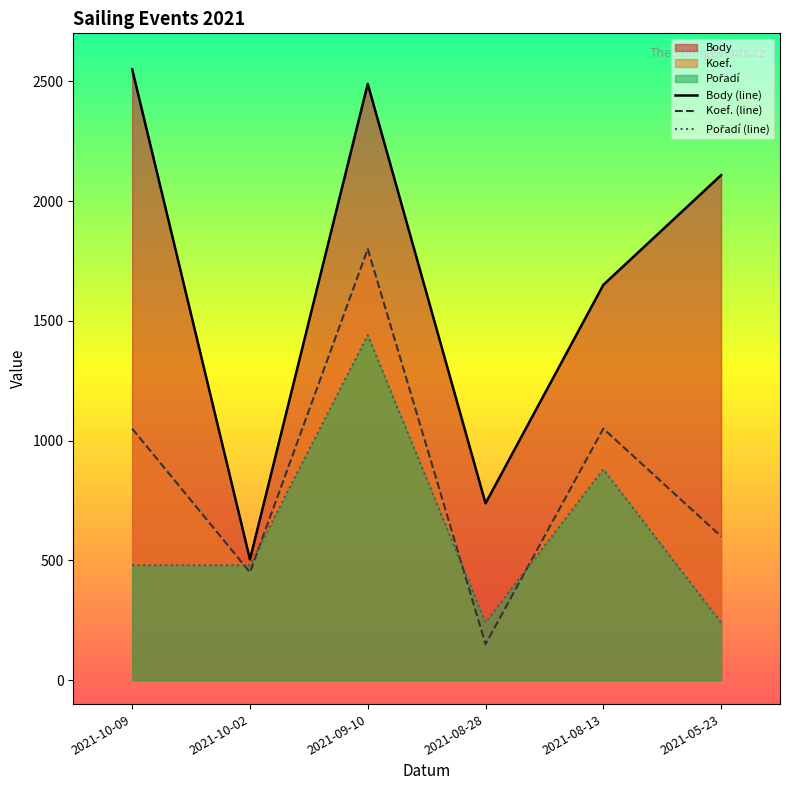

List the series in order of their peak value, highest first.

Body (line), Koef. (line), Pořadí (line)